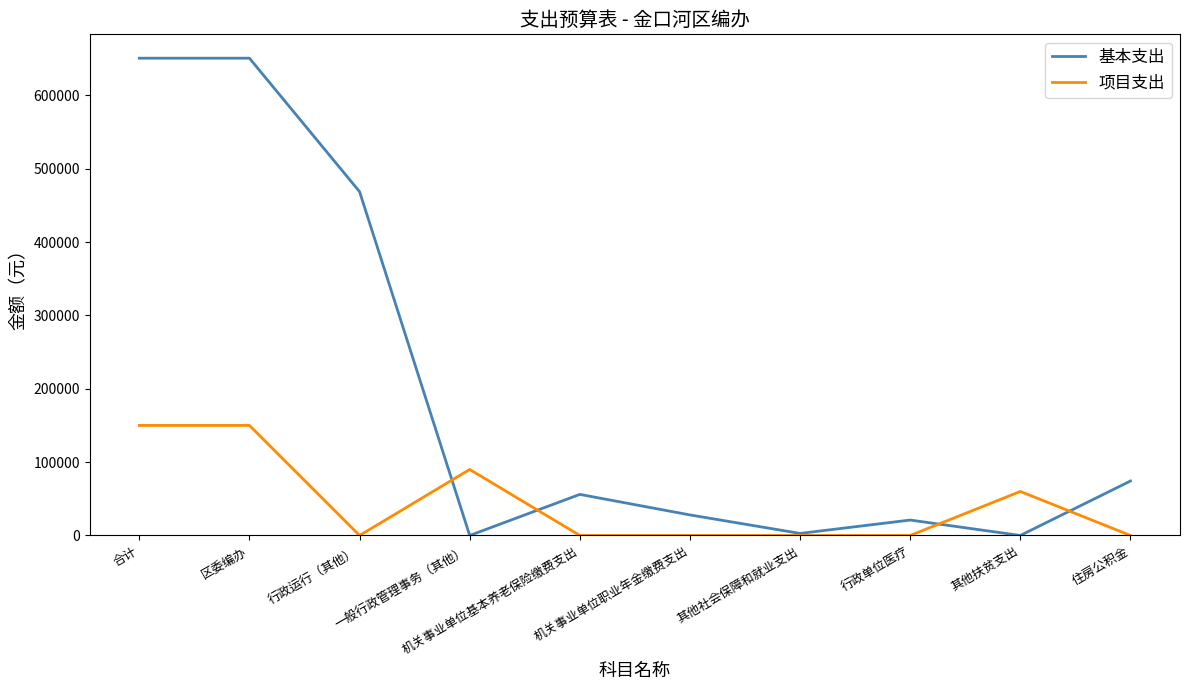

What is the maximum value for 项目支出?

150000